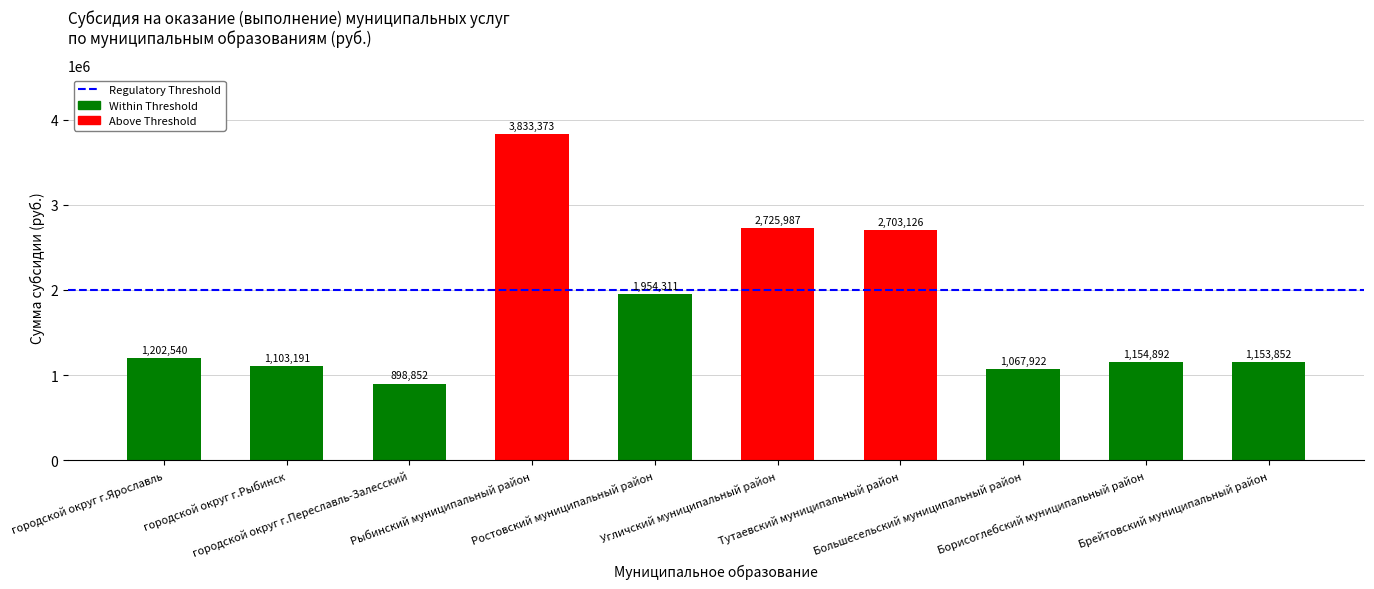

What is the value of the 2nd bar from the left?

1103191